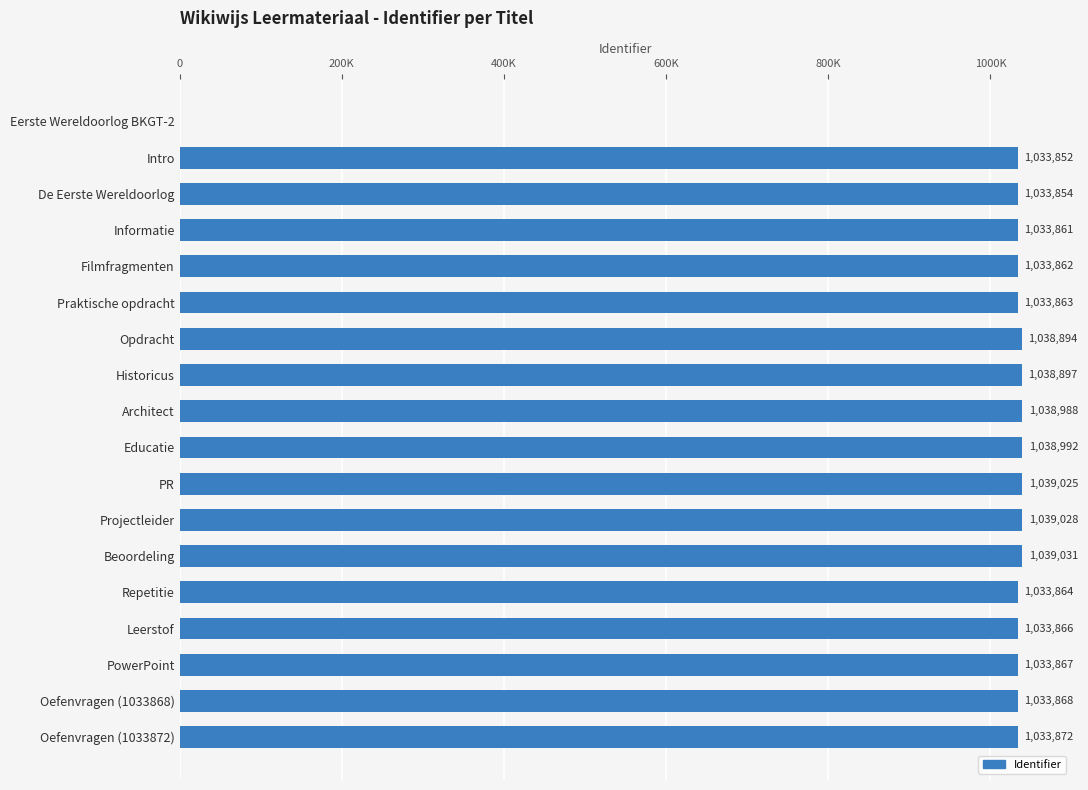

How many bars are there in total?

18